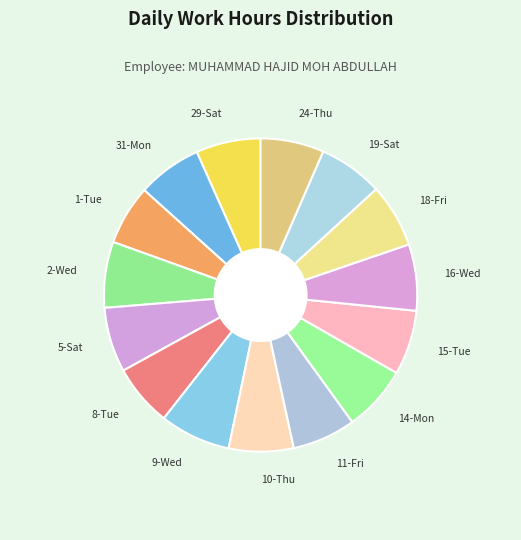

How many slices are in this pie chart?

15